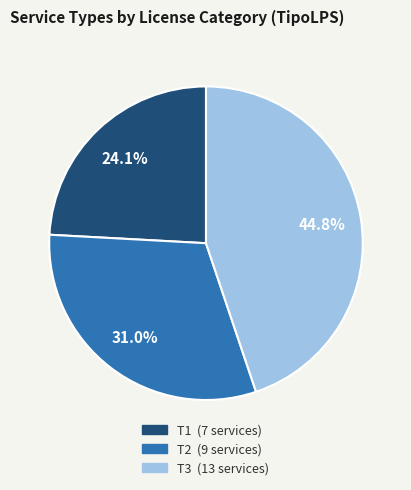

What is the smallest slice in the pie chart?

T1